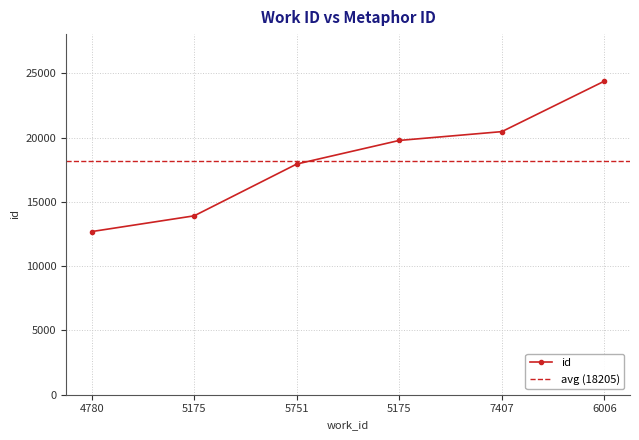

Which label corresponds to the largest value in the chart?

6006